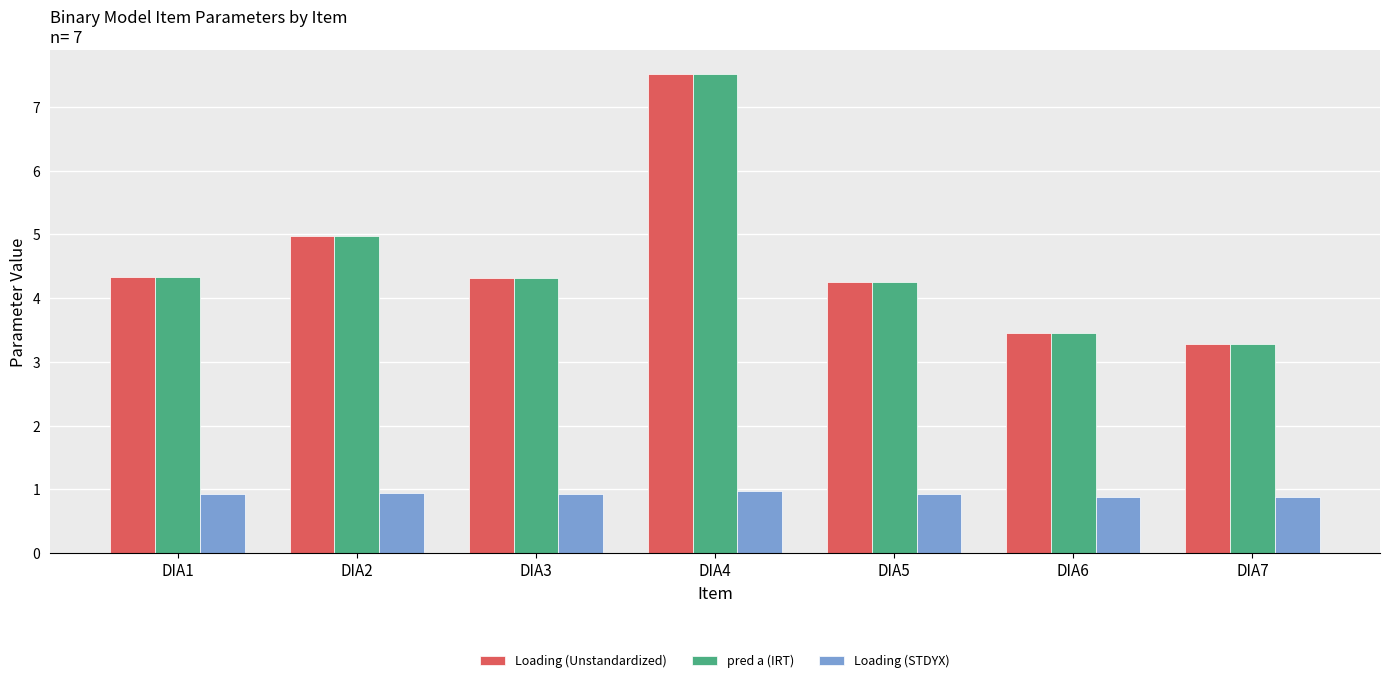

The pred a (IRT) series shows 7.8 at DIA2. True or false?

False